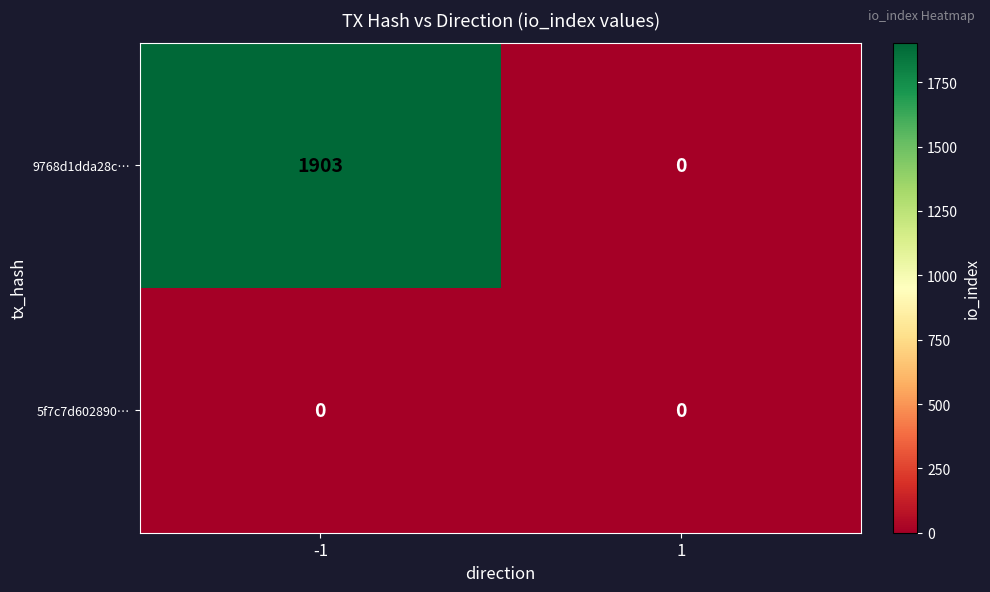

How many data points in 9768d1dda28c… are less than 1903?

1